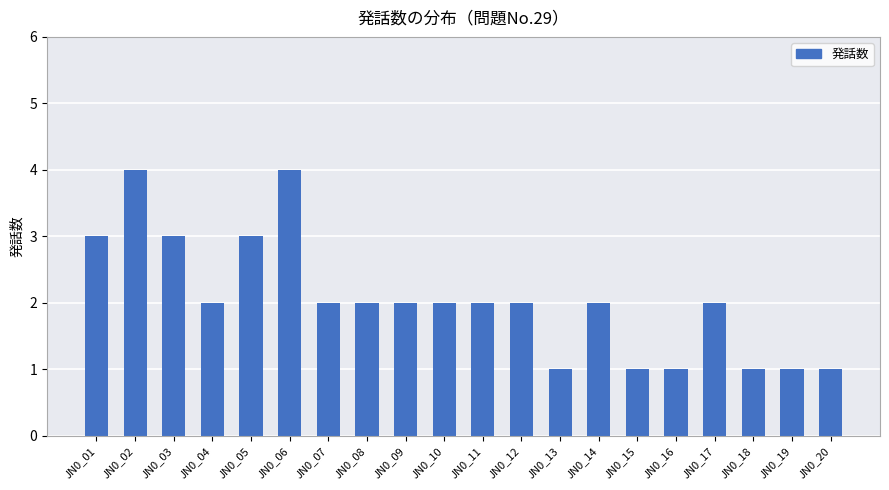

At which label does the data first exceed 2?

JN0_01